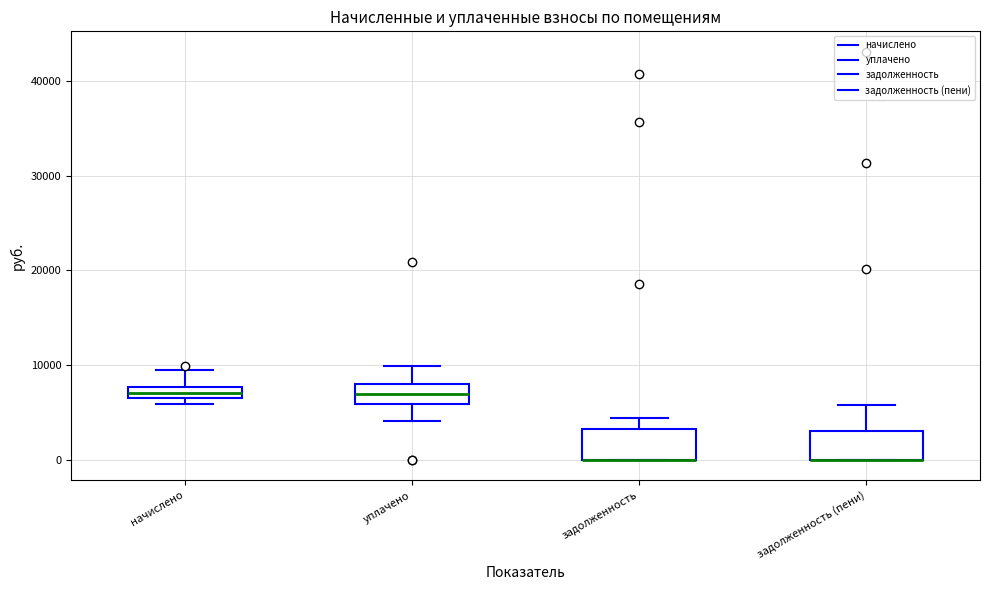

Where is the upper edge of the box for задолженность (пени) on the y-axis? The values are not printed on the chart, so give them approximately, as read against the axis.

3000